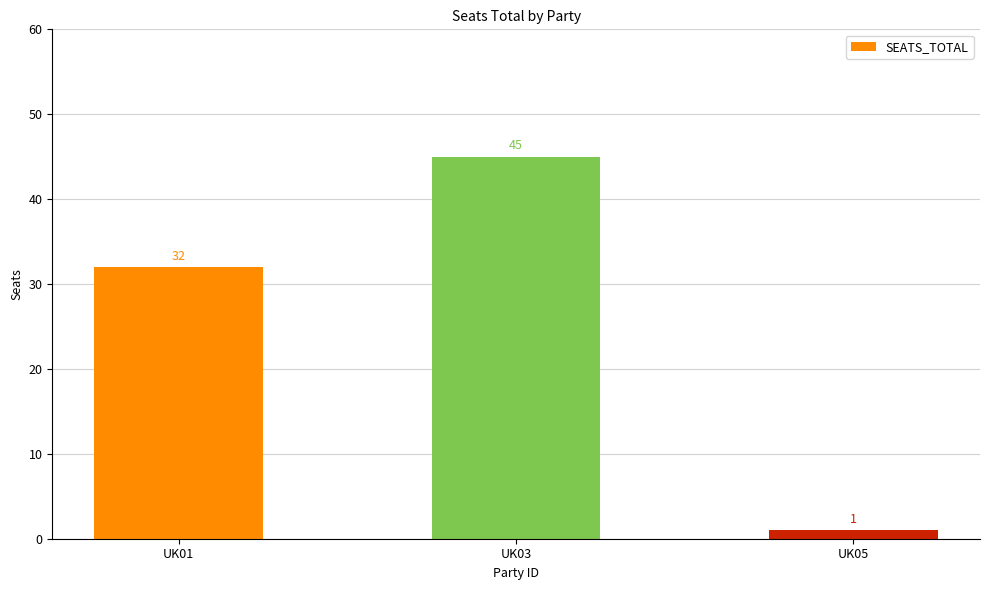

Which label corresponds to the smallest value in the chart?

UK05